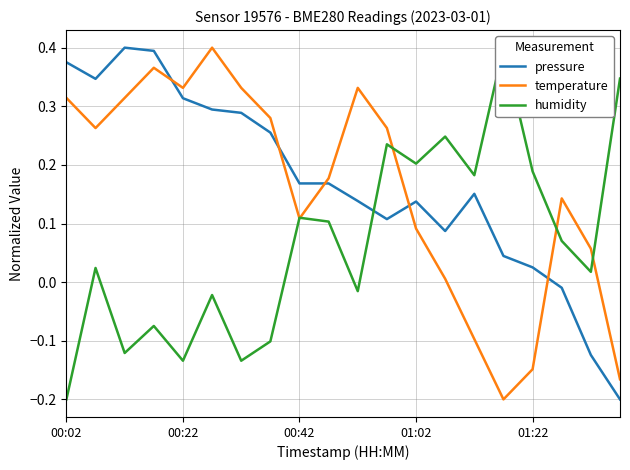

True or false: temperature and pressure cross at least once.

True